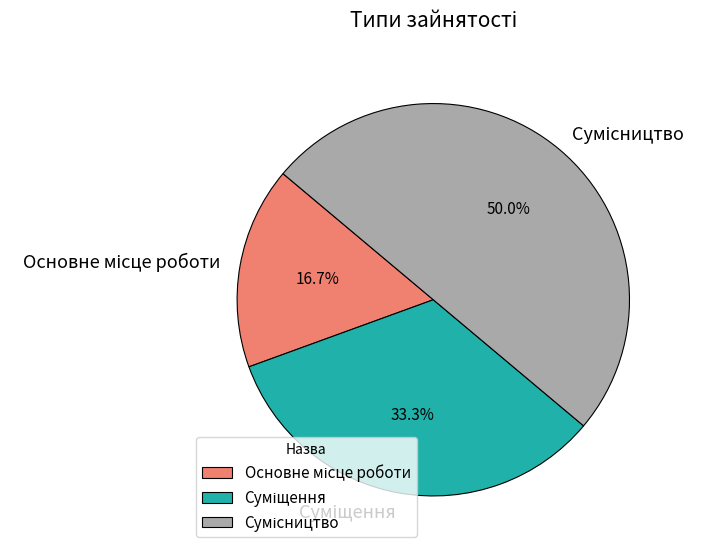

Which slice is the largest?

Сумісництво